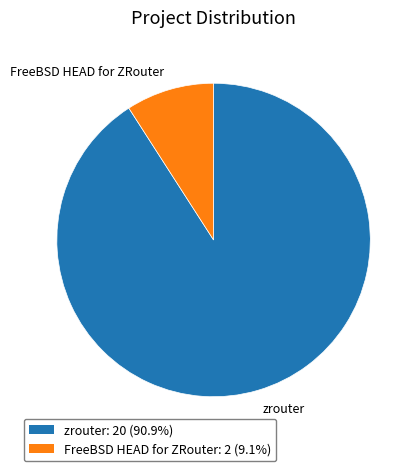

True or false: zrouter accounts for 85% of the total.

False